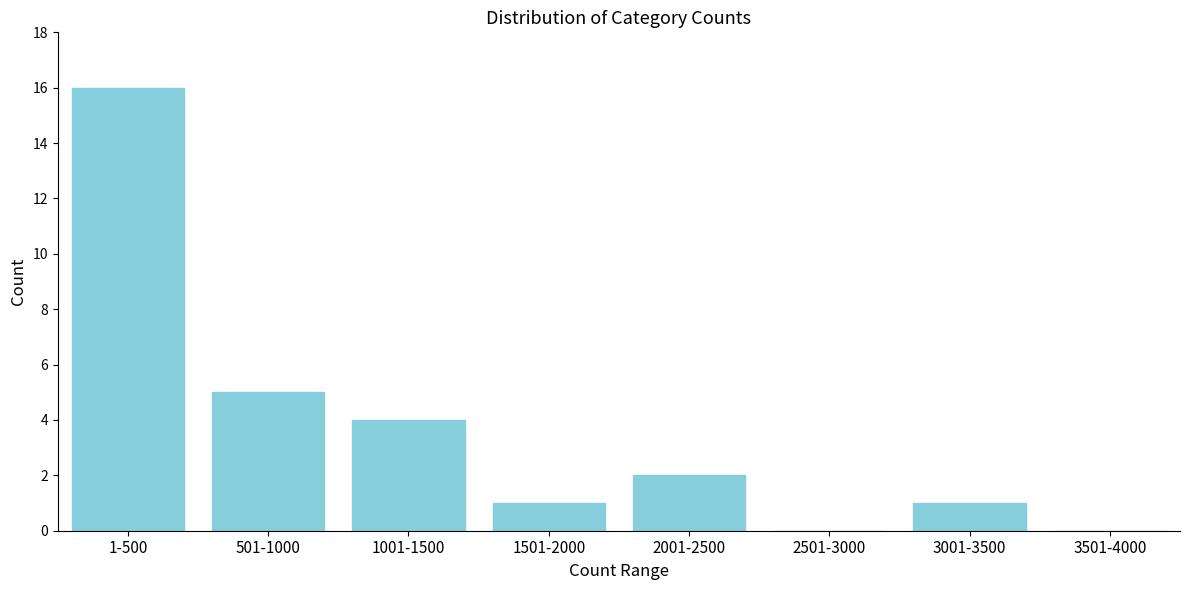

Reading right to left, transcribe all the data shown in this chart.

3501-4000=0	3001-3500=1	2501-3000=0	2001-2500=2	1501-2000=1	1001-1500=4	501-1000=5	1-500=16